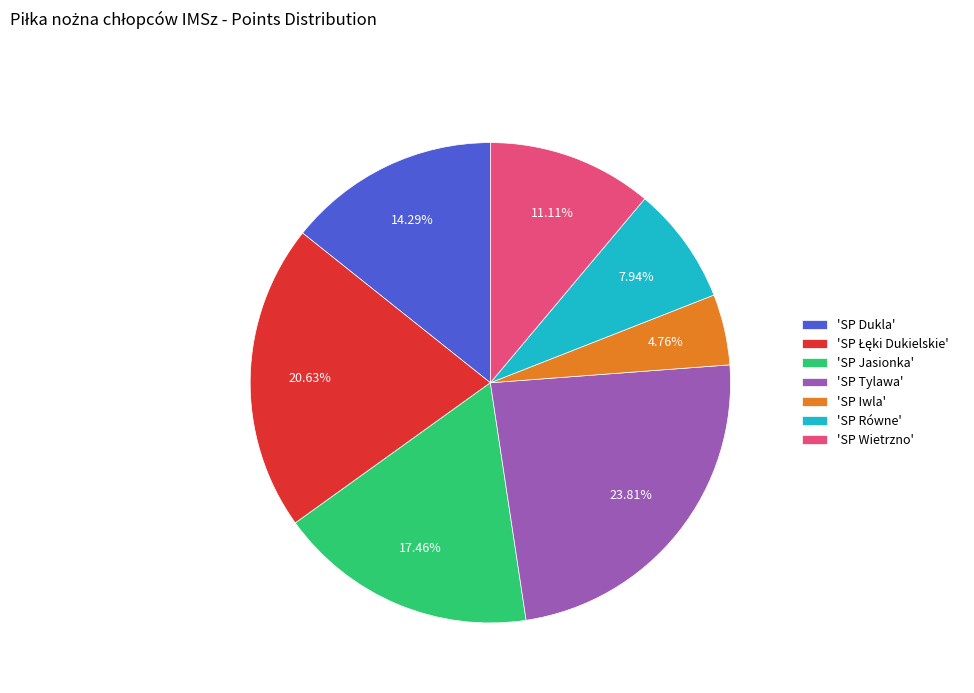

How many segments does this pie chart have?

7